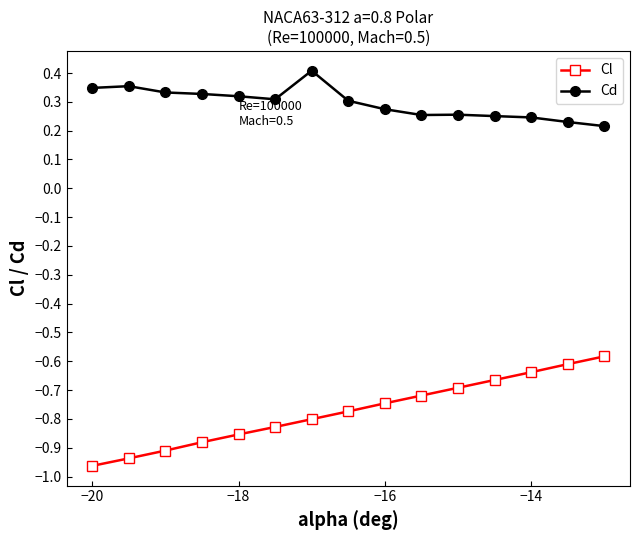

Which series has the largest range (max minus min)?

Cl